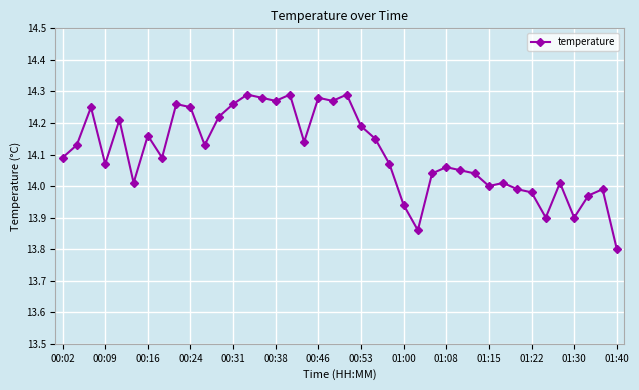

True or false: there are more than 2 points higher than both neighbors.

True